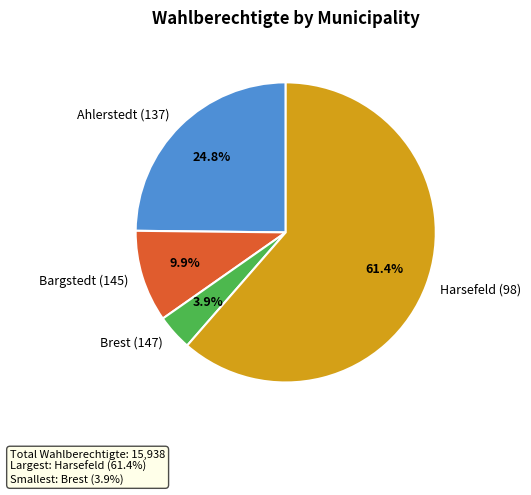

To the nearest percent, what percentage of the pie is Ahlerstedt (137)?

25%